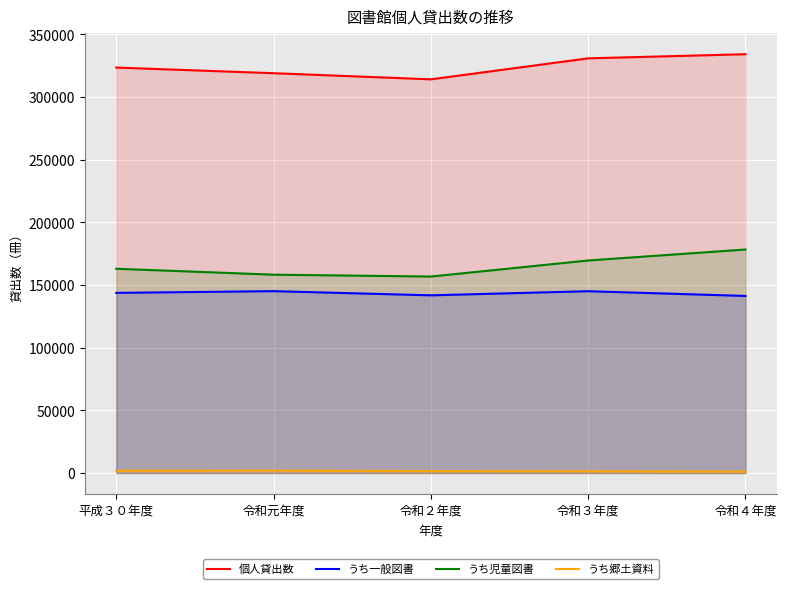

What is the difference between the highest and lowest values at 平成３０年度?

321600